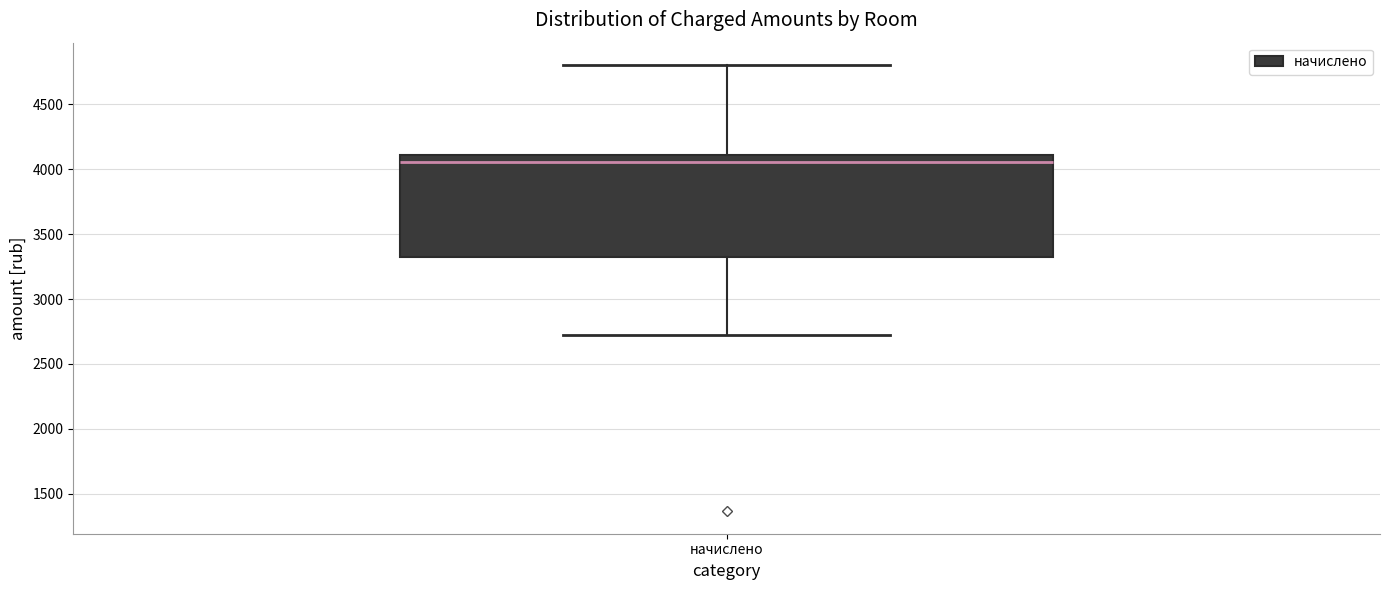

Transcribe this box plot: give where the median line is, the range the box spans, and where the two whiskers end, as read against the y-axis. The values are not printed on the chart, so give them approximately, as read against the axis.

median 4050, box 3300 to 4100, whiskers 2750 to 4800